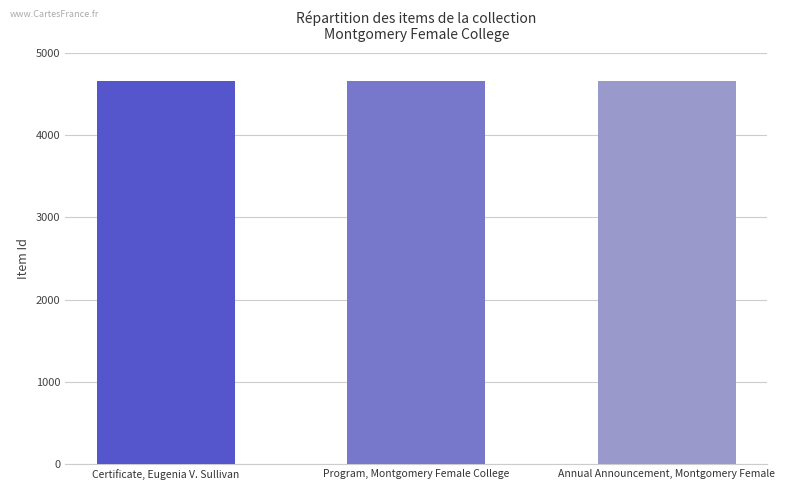

Are the bars horizontal?

No